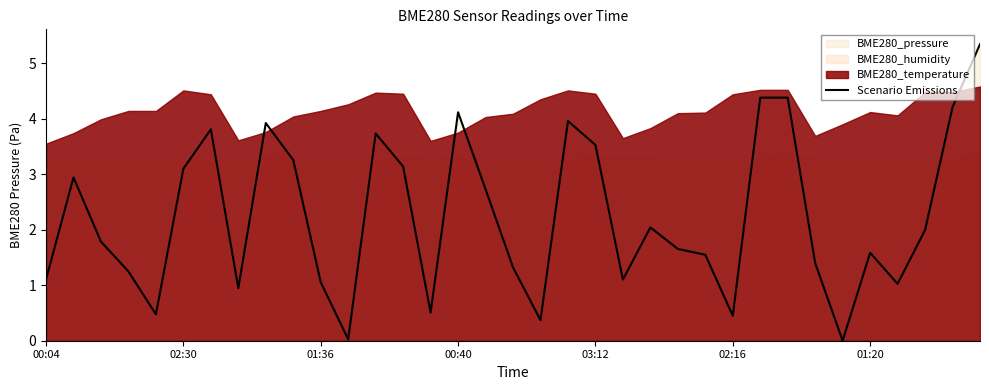

What is the highest value of the Scenario Emissions series?

5.3